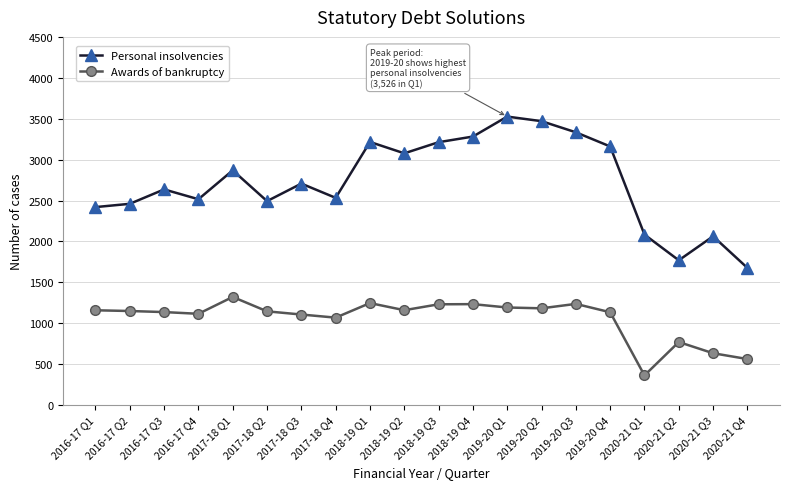

True or false: Personal insolvencies and Awards of bankruptcy cross at least once.

False